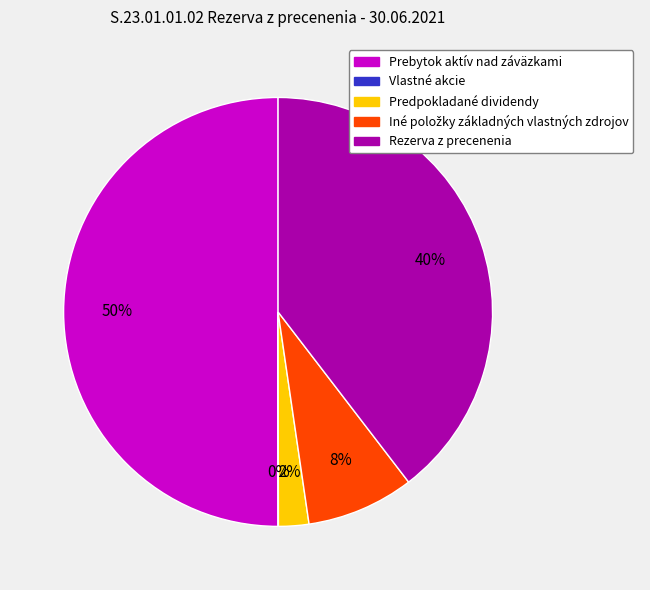

True or false: Predpokladané dividendy accounts for 13% of the total.

False